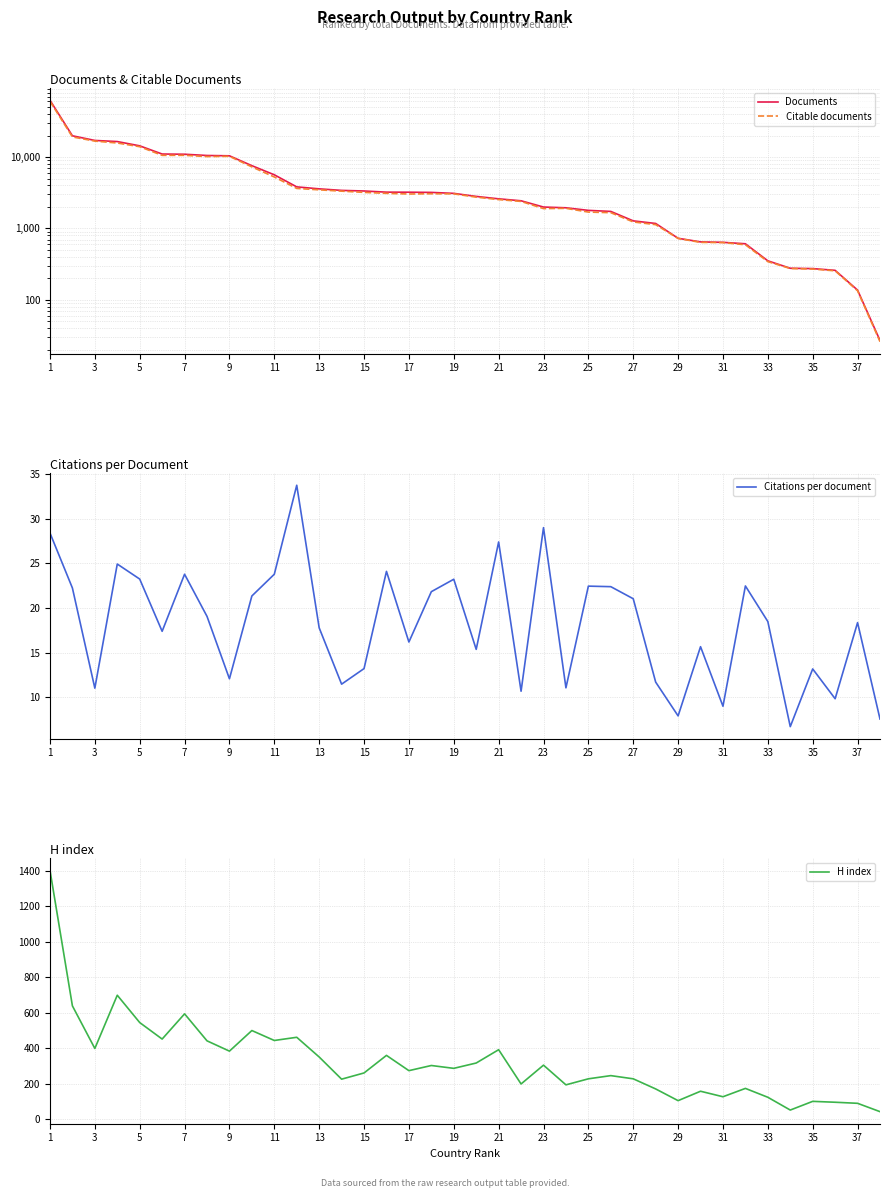

Reading left to right, what are all the values shown in this chart?

Documents: 62468.0	19844.0	17081.0	16477.0	14354.0	11022.0	10947.0	10513.0	10407.0	7572.0	5641.0	3821.0	3585.0	3411.0	3346.0	3223.0	3217.0	3197.0	3099.0	2809.0	2598.0	2440.0	1994.0	1947.0	1791.0	1731.0	1277.0	1174.0	728.0	648.0	639.0	610.0	352.0	277.0	274.0	259.0	137.0	27.0
Citable documents: 60346.0	19145.0	16724.0	15733.0	13966.0	10564.0	10573.0	10152.0	10237.0	7282.0	5257.0	3636.0	3473.0	3329.0	3199.0	3102.0	3036.0	3063.0	3050.0	2745.0	2536.0	2392.0	1897.0	1913.0	1696.0	1663.0	1234.0	1131.0	725.0	638.0	634.0	591.0	343.0	275.0	270.0	255.0	134.0	26.0
Citations per document: 28.4	22.2	11.0	24.9	23.2	17.4	23.8	19.1	12.1	21.4	23.8	33.7	17.8	11.5	13.2	24.1	16.2	21.8	23.2	15.4	27.4	10.7	29.0	11.1	22.4	22.4	21.0	11.7	7.9	15.7	9.0	22.5	18.5	6.7	13.2	9.9	18.4	7.6
H index: 1404.0	640.0	400.0	700.0	546.0	453.0	595.0	443.0	385.0	501.0	445.0	463.0	352.0	227.0	262.0	361.0	275.0	304.0	288.0	318.0	393.0	200.0	306.0	195.0	229.0	247.0	229.0	172.0	106.0	159.0	128.0	175.0	125.0	53.0	102.0	97.0	91.0	44.0